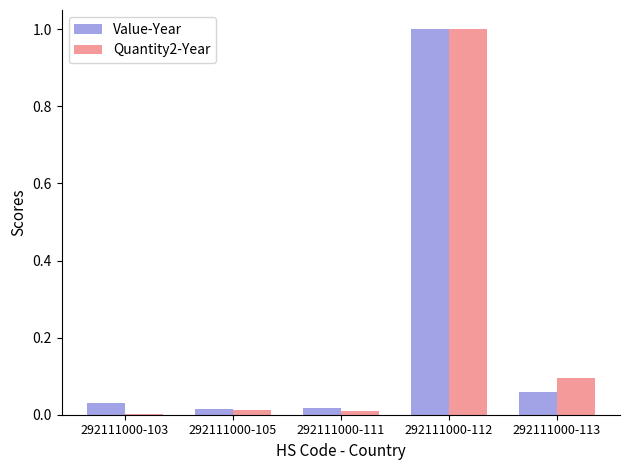

Is it true that Value-Year equals 1.6 at 292111000-112?

False